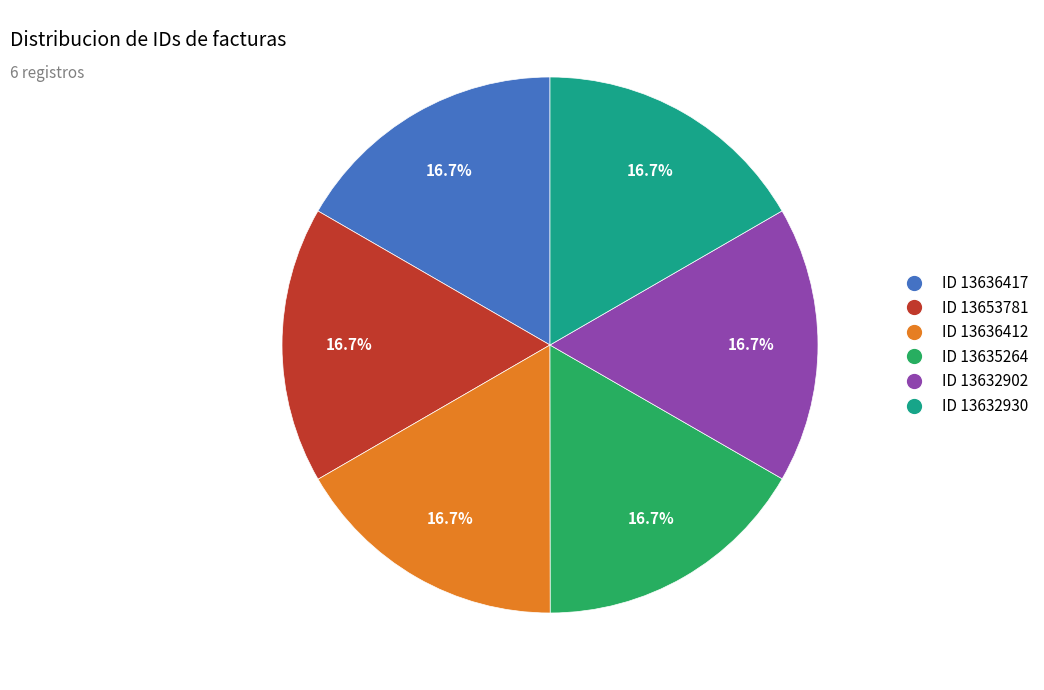

How many segments does this pie chart have?

6